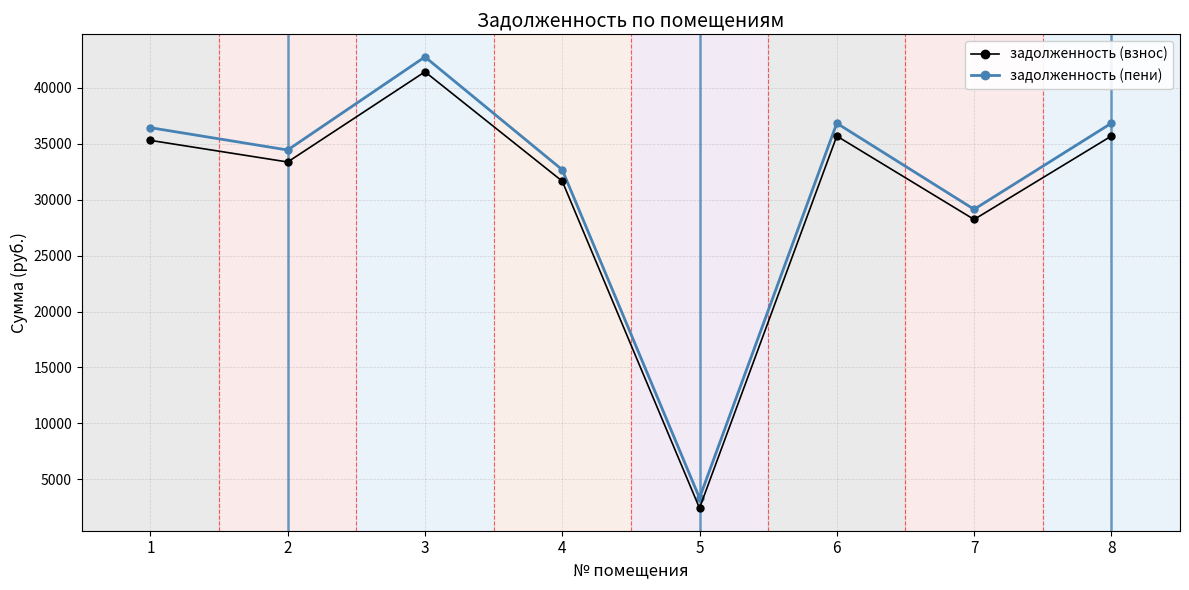

What is the total value across all series at 2?

67827.0